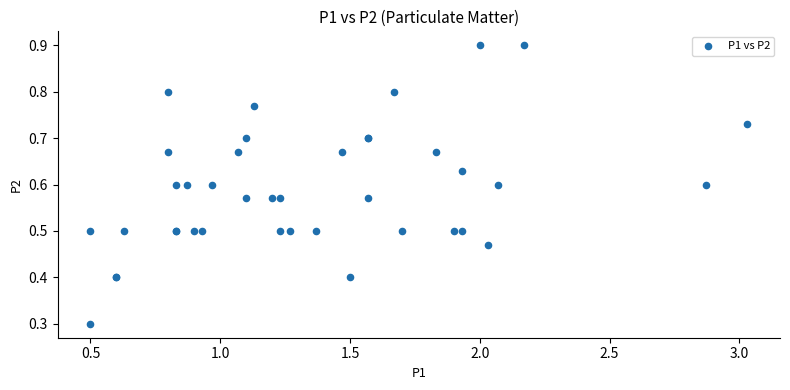

What Y value in the scatter plot is closest to 0?

0.3